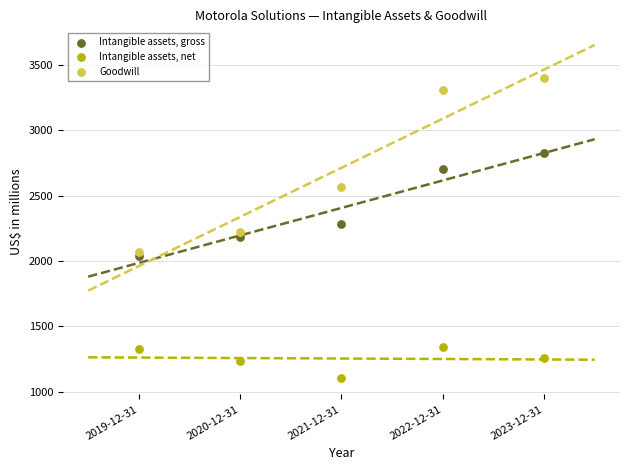

What are all the series names shown in the legend?

Intangible assets, gross, Intangible assets, net, Goodwill